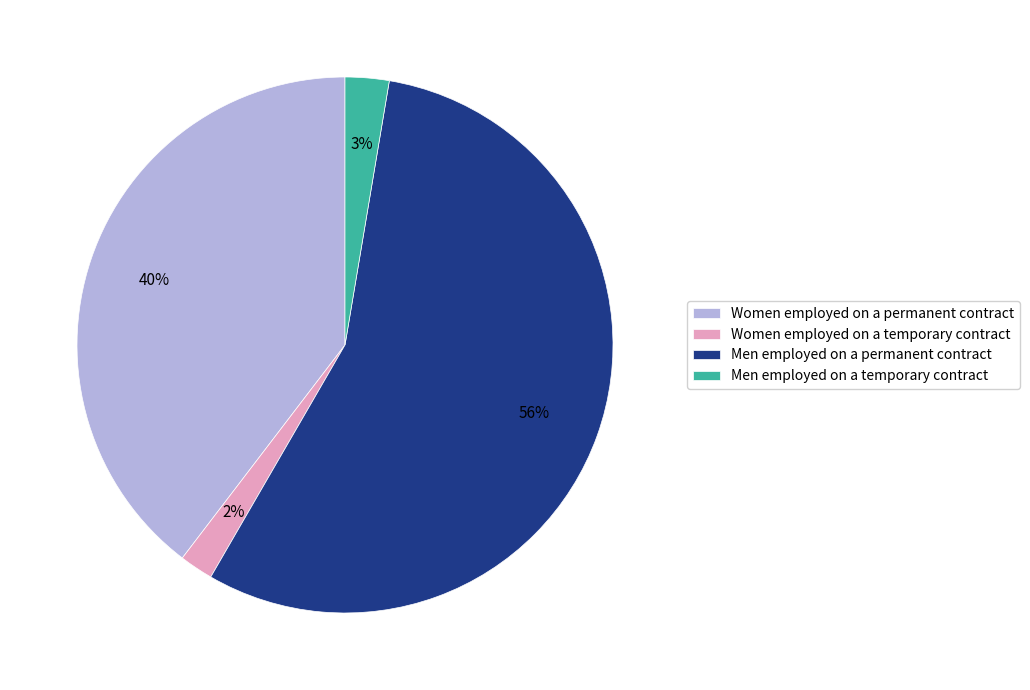

Rank the categories by value from lowest to highest.

Women employed on a temporary contract, Men employed on a temporary contract, Women employed on a permanent contract, Men employed on a permanent contract